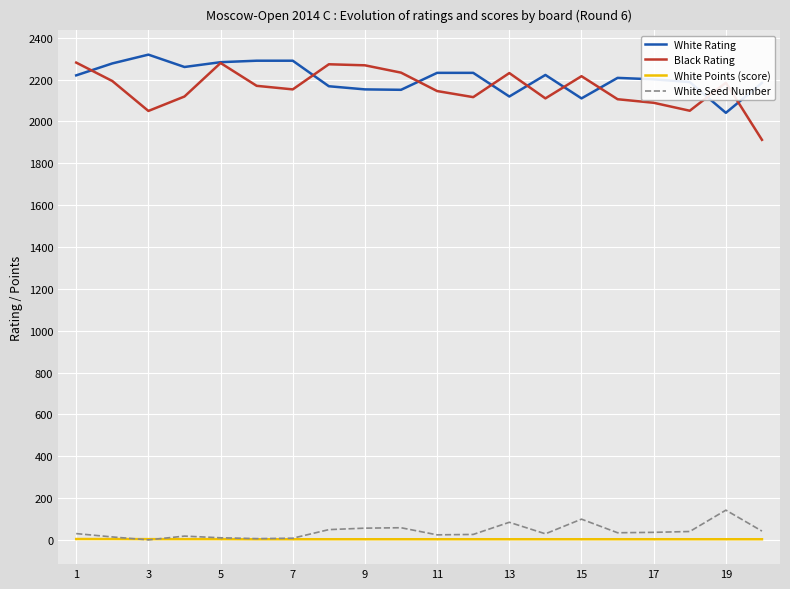

True or false: White Seed Number and White Rating cross at least once.

False